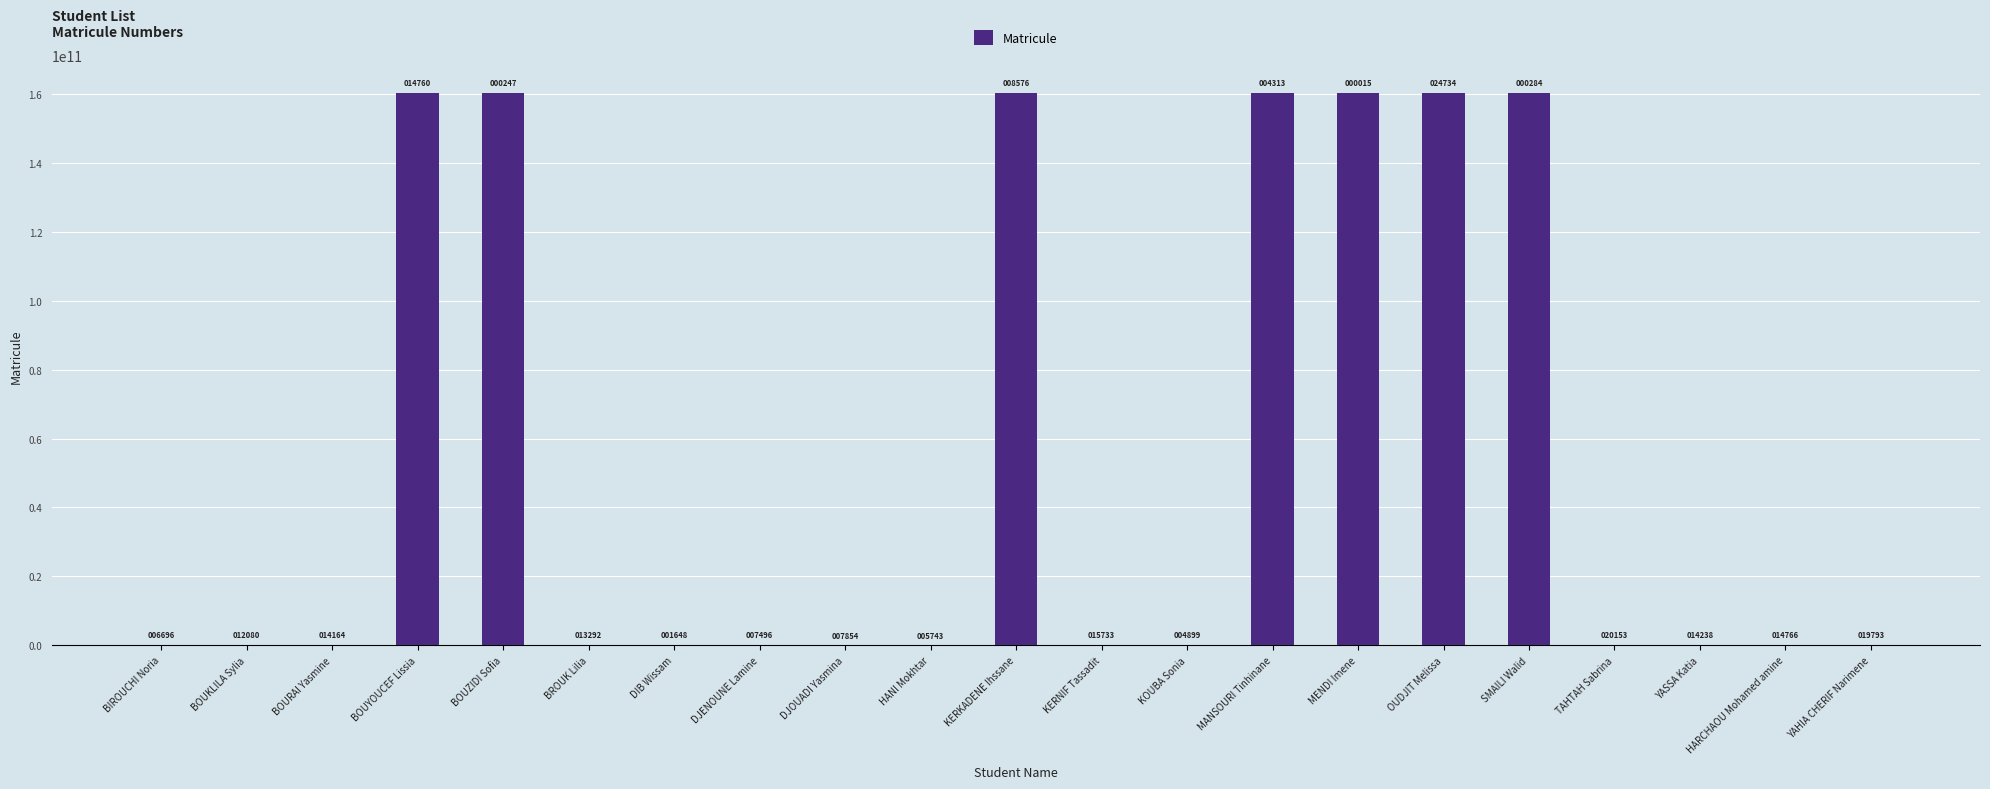

Reading left to right, list all the values displayed in this chart.

BIROUCHI Noria=100000953	BOUKLILA Sylia=100006337	BOURAI Yasmine=200008421	BOUYOUCEF Lissia=160300009017	BOUZIDI Sofia=160299994504	BROUK Lilia=200007549	DIB Wissam=99995905	DJENOUNE Lamine=100001753	DJOUADI Yasmina=2111	HANI Mokhtar=0	KERKADENE Ihssane=160300002833	KERNIF Tassadit=100009990	KOUBA Sonia=199999156	MANSOURI Tinhinane=160299998570	MENDI Imene=160299994272	OUDJIT Melissa=160300018991	SMAILI Walid=160299994541	TAHTAH Sabrina=200014410	YASSA Katia=200008495	HARCHAOU Mohamed amine=200009023	YAHIA CHERIF Narimene=100014050